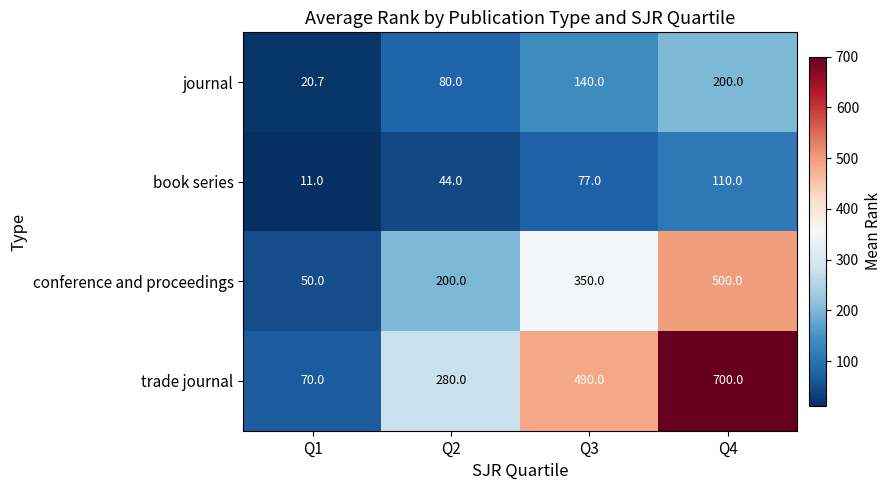

What is the lowest value of the journal series?

20.7